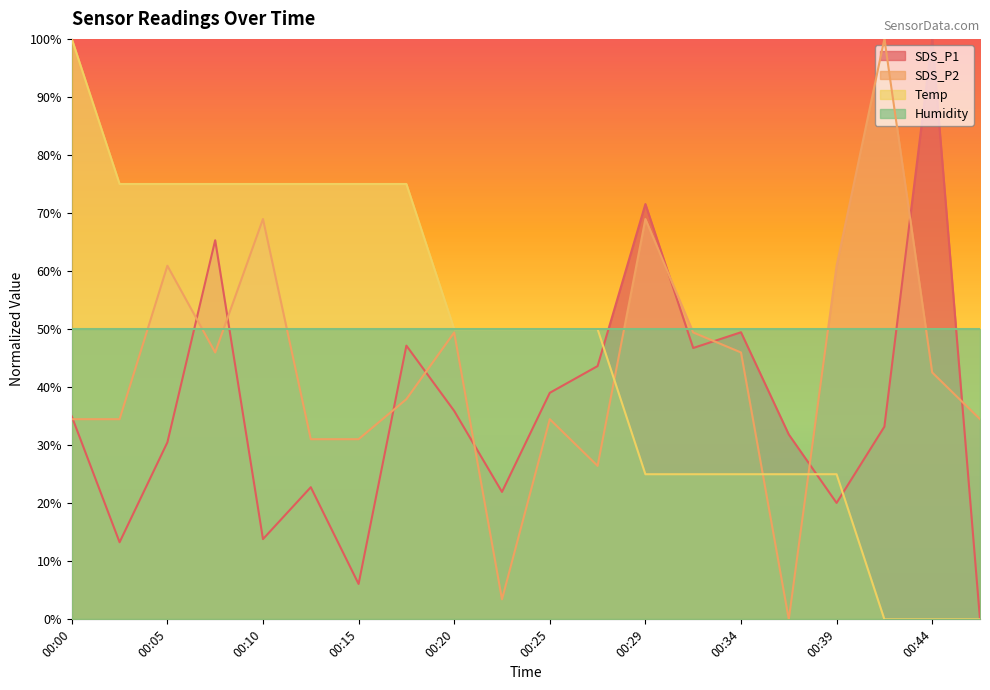

Between 00:25 and 00:15, which is larger?

00:25